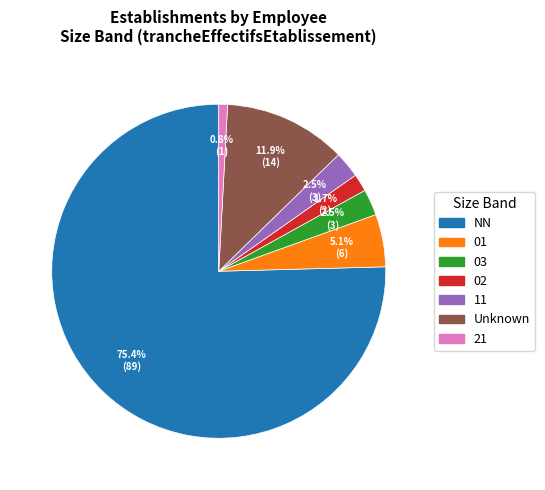

How many slices are in this pie chart?

7